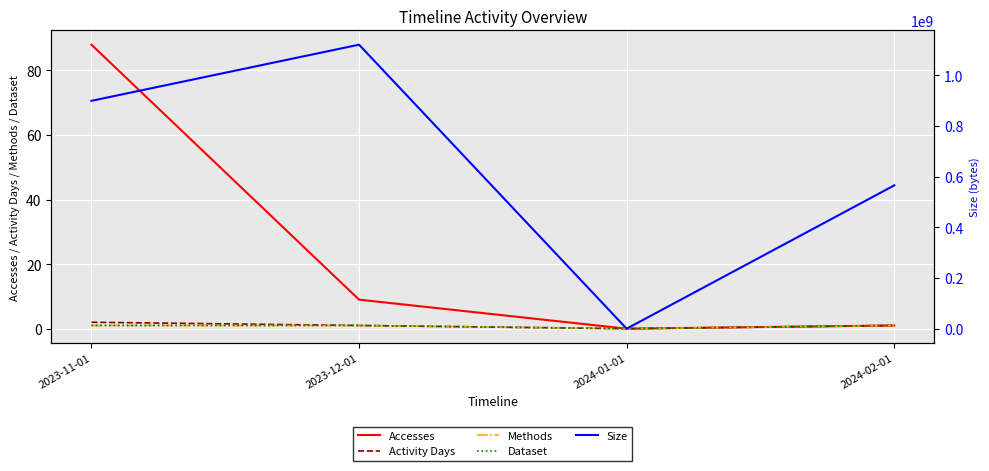

The value of Methods at 2024-01-01 is 1. True or false?

False